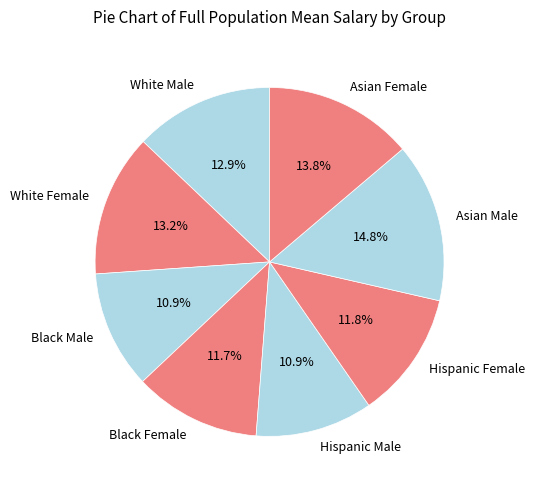

How much of the chart is everything except Black Female?

88.3%